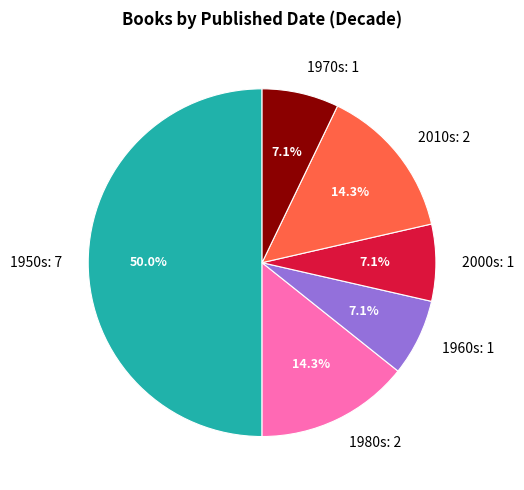

To the nearest percent, what is the average slice percentage?

17%